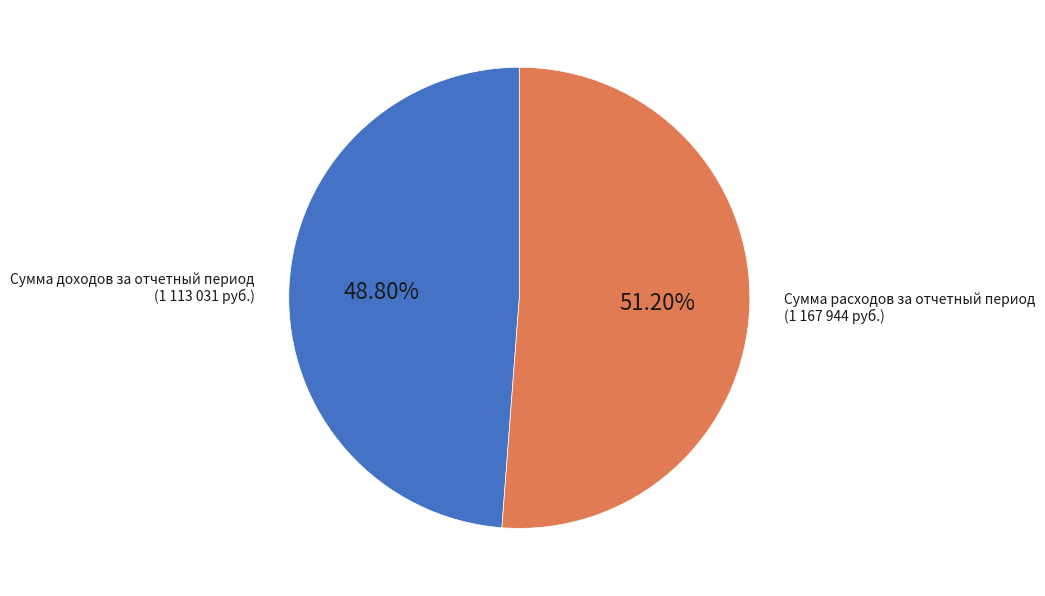

Combined, what portion of the pie is Сумма доходов за отчетный период and Сумма расходов за отчетный период?

100.0%